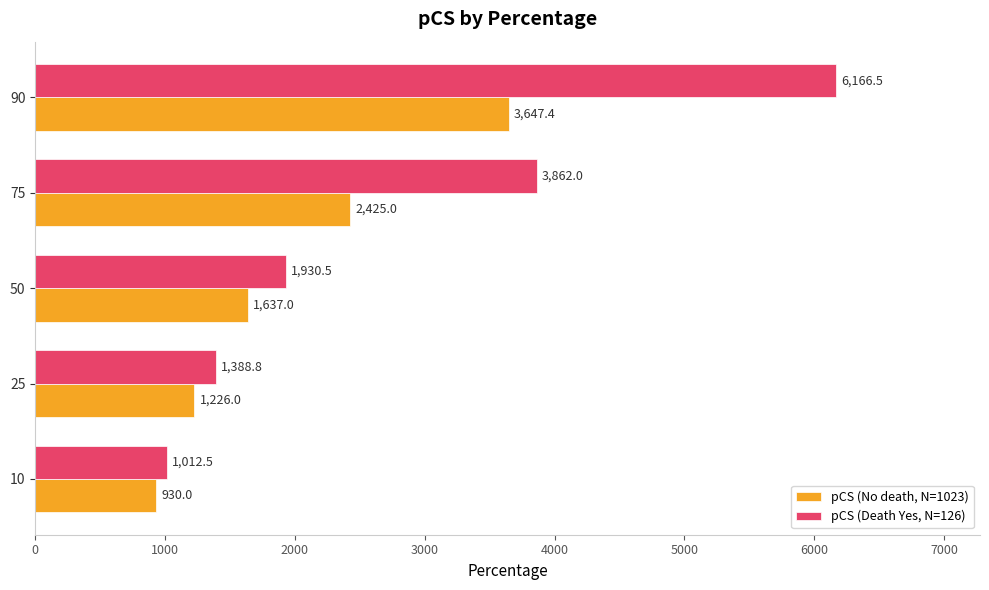

The pCS (No death, N=1023) series shows 755.6 at 25. True or false?

False